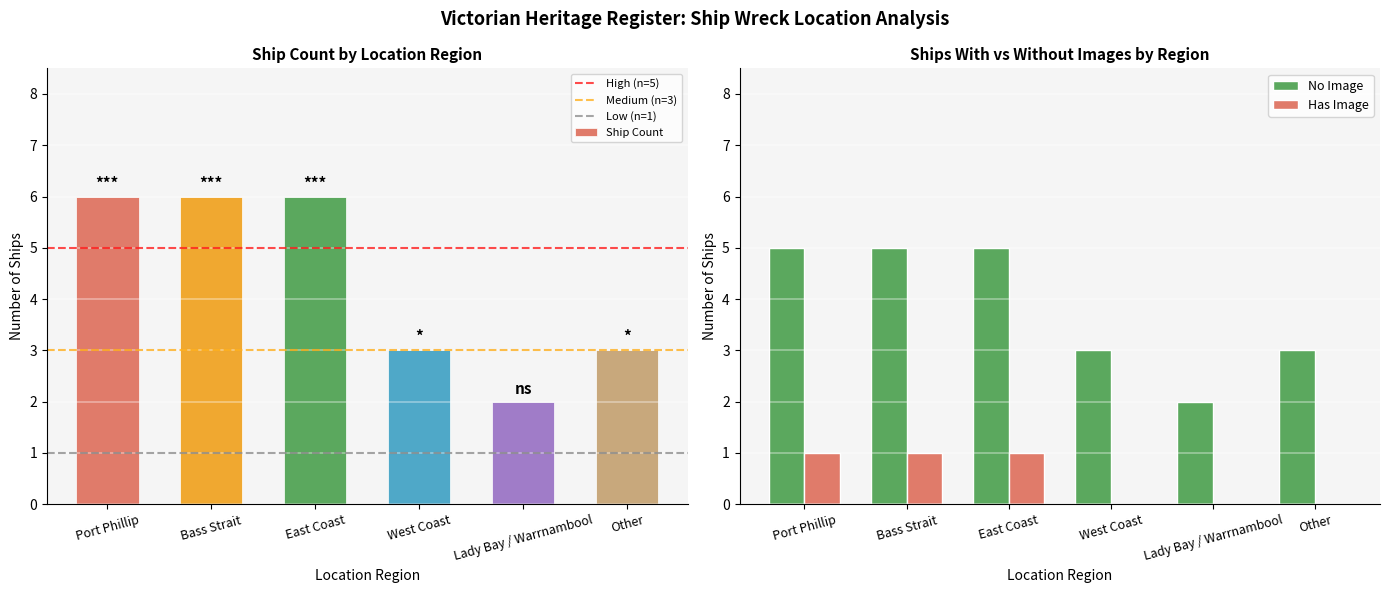

What is the smallest value displayed?

2